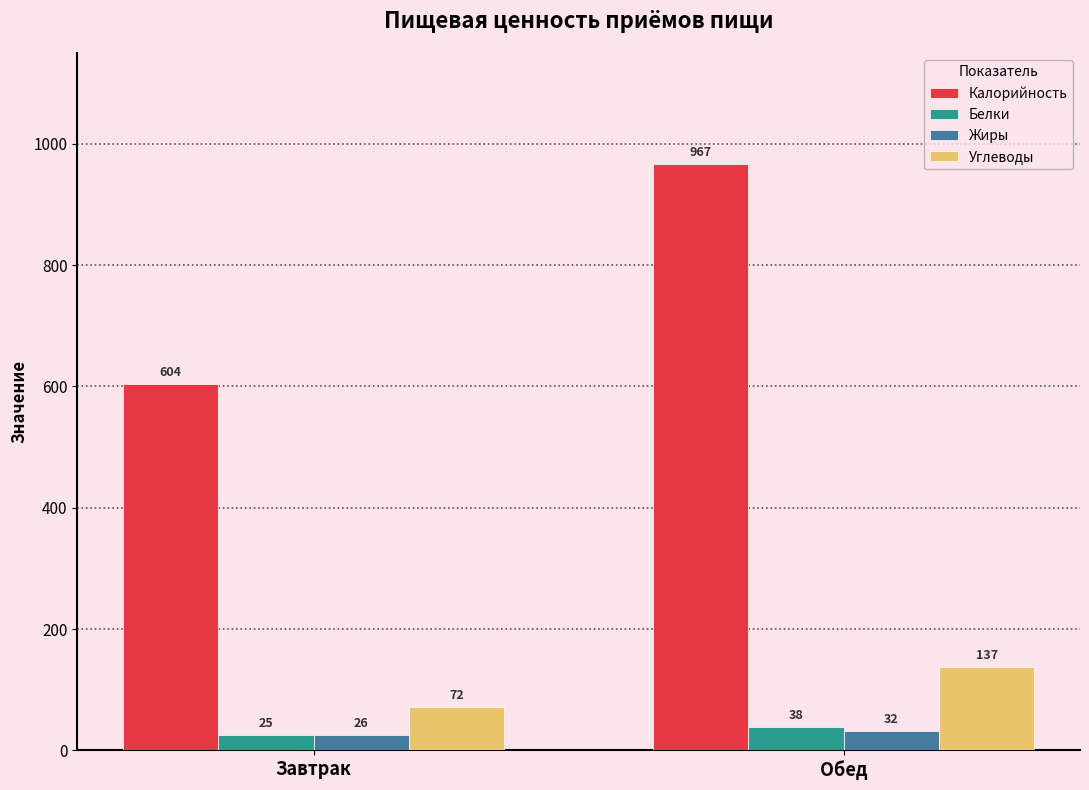

What is the average value of the Жиры series?

29